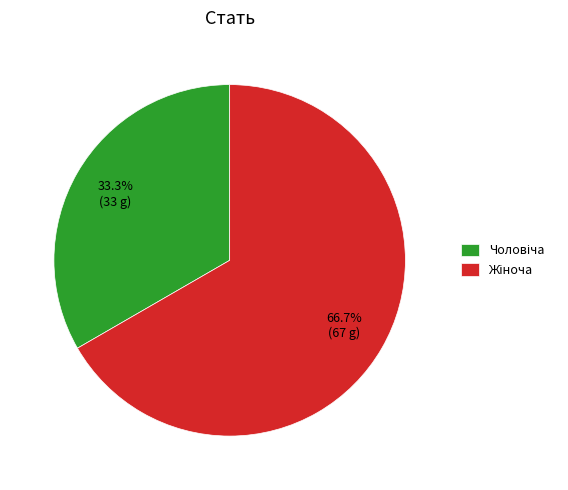

Is there a majority slice in this chart?

Yes